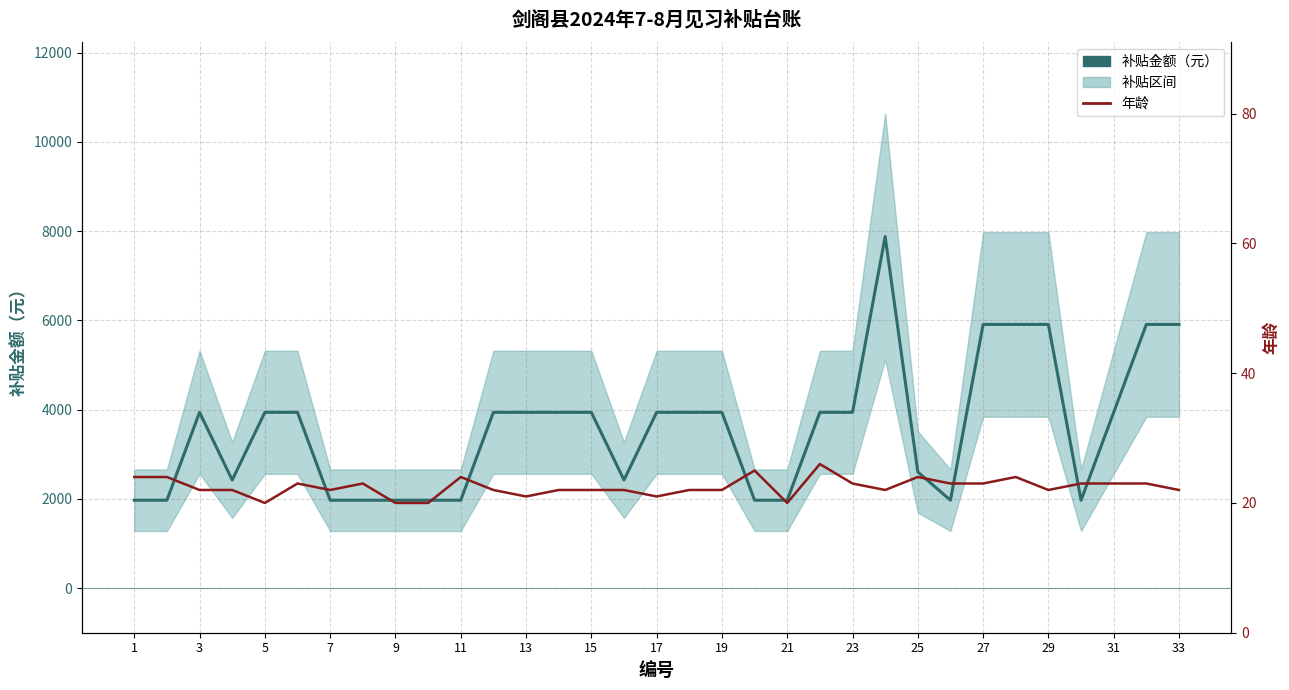

Reading left to right, transcribe all the data shown in this chart.

补贴金额（元）: 1970.0	1970.0	3940.0	2422.8	3940.0	3940.0	1970.0	1970.0	1970.0	1970.0	1970.0	3940.0	3940.0	3940.0	3940.0	2422.8	3940.0	3940.0	3940.0	1970.0	1970.0	3940.0	3940.0	7880.0	2604.0	1970.0	5910.0	5910.0	5910.0	1970.0	3940.0	5910.0	5910.0
年龄: 24.0	24.0	22.0	22.0	20.0	23.0	22.0	23.0	20.0	20.0	24.0	22.0	21.0	22.0	22.0	22.0	21.0	22.0	22.0	25.0	20.0	26.0	23.0	22.0	24.0	23.0	23.0	24.0	22.0	23.0	23.0	23.0	22.0